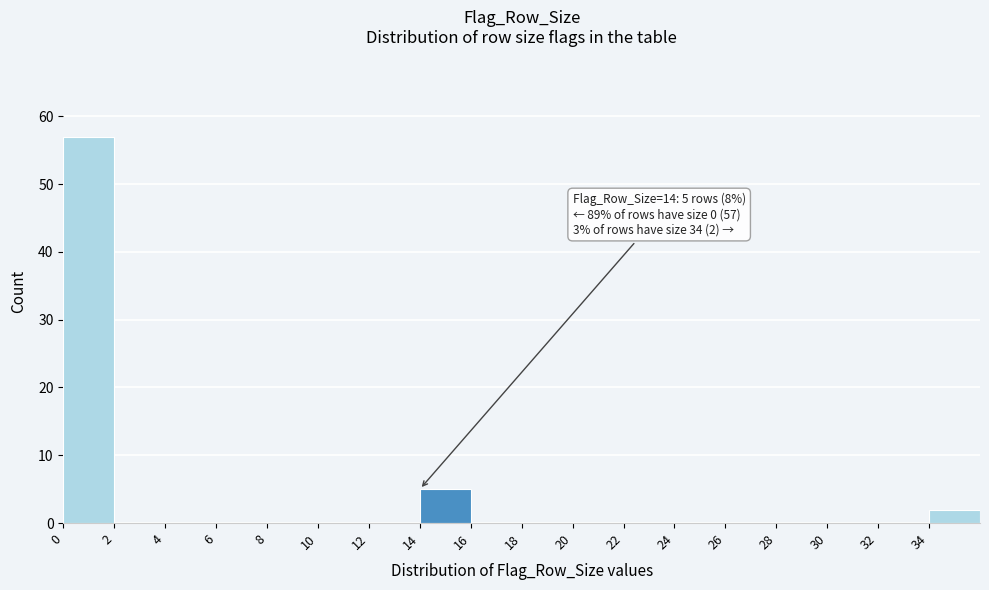

Over which range of the x-axis is the bar tallest?

0 to 2